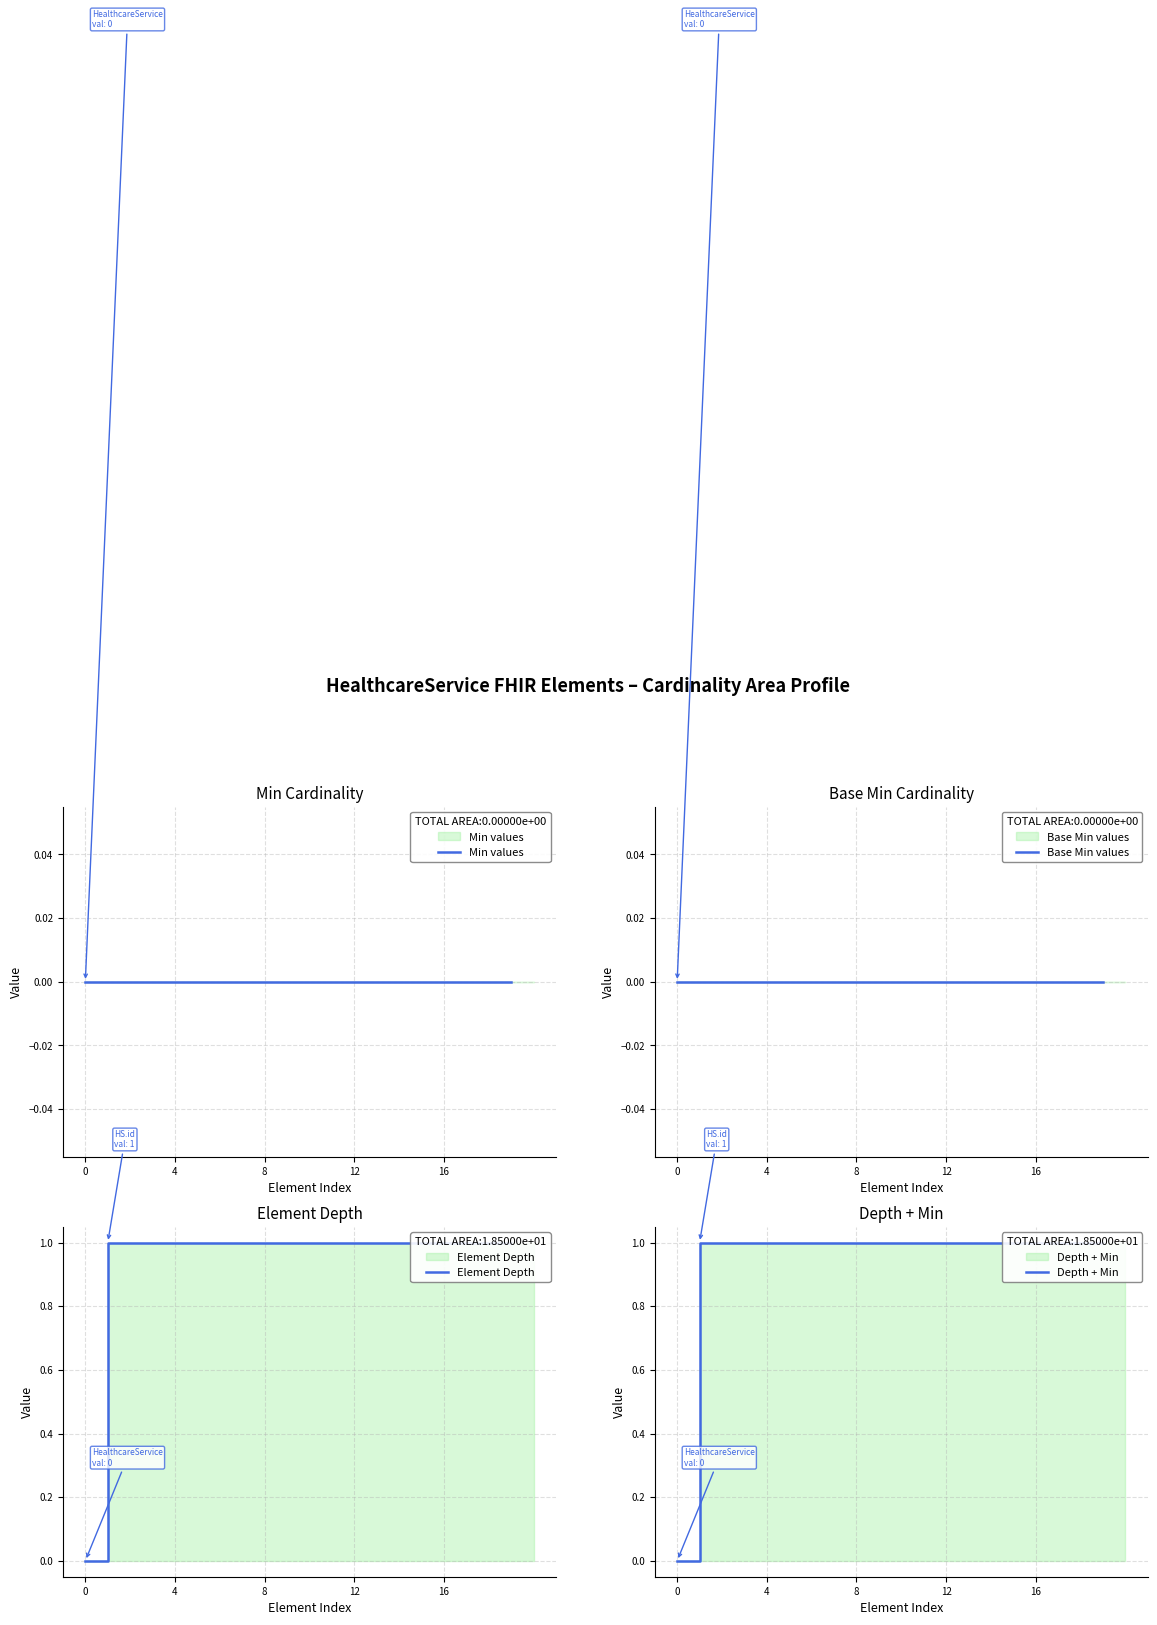

Count the Element Depth values in the range 1 to 2.

19